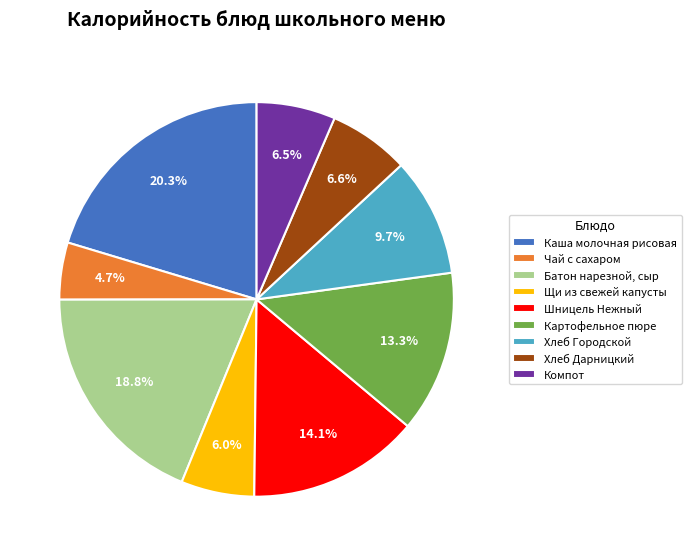

Is the sum of Каша молочная рисовая and Хлеб Городской greater than half?

No